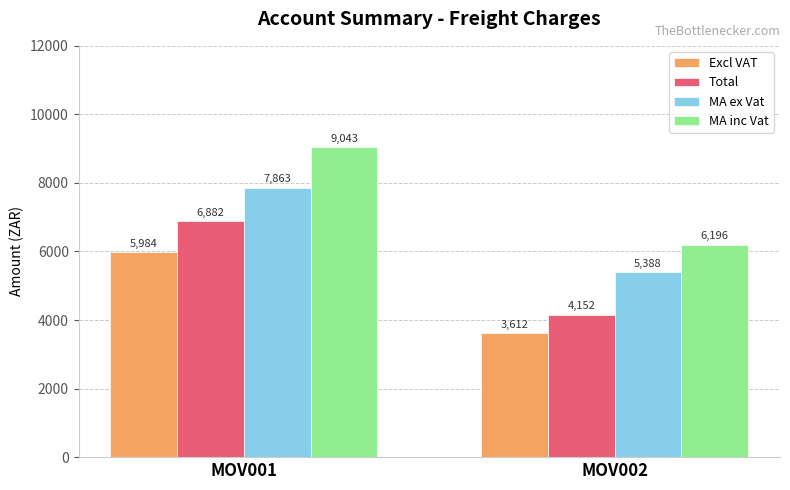

What is the sum of all Total values?

11034.2